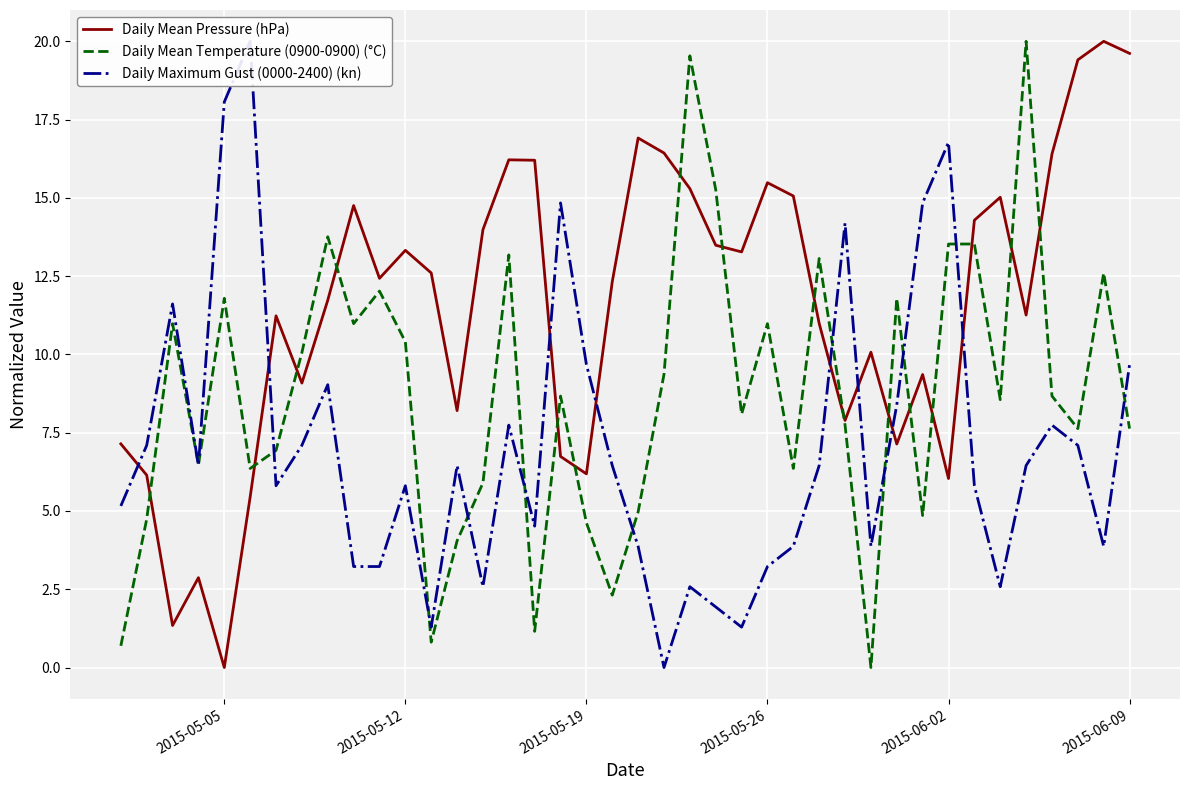

What is the maximum value for Daily Mean Temperature (0900-0900) (°C)?

20.0